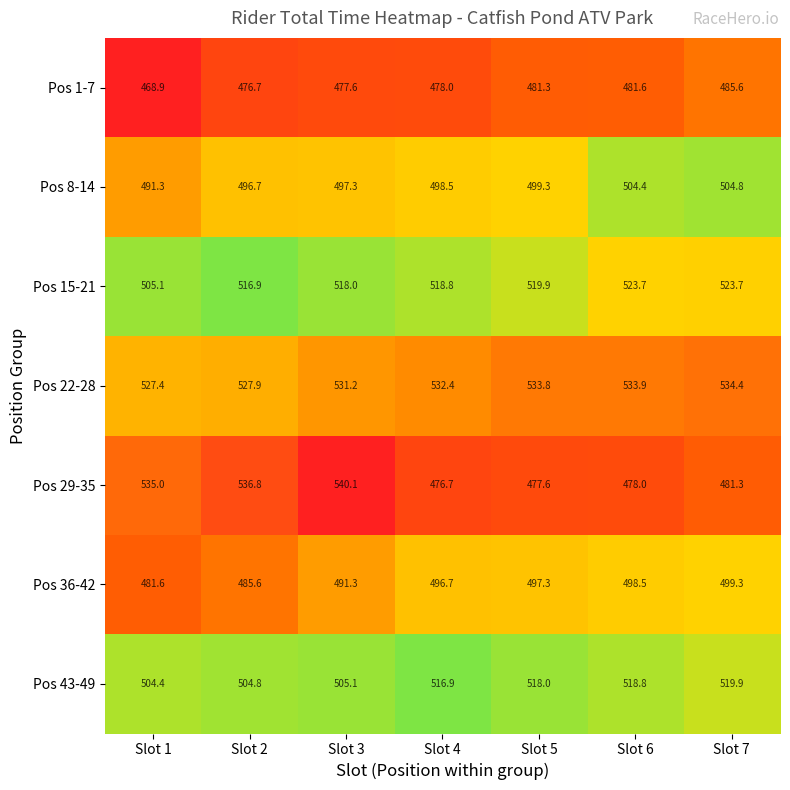

At which category is the sum across all series the highest?

Slot 3